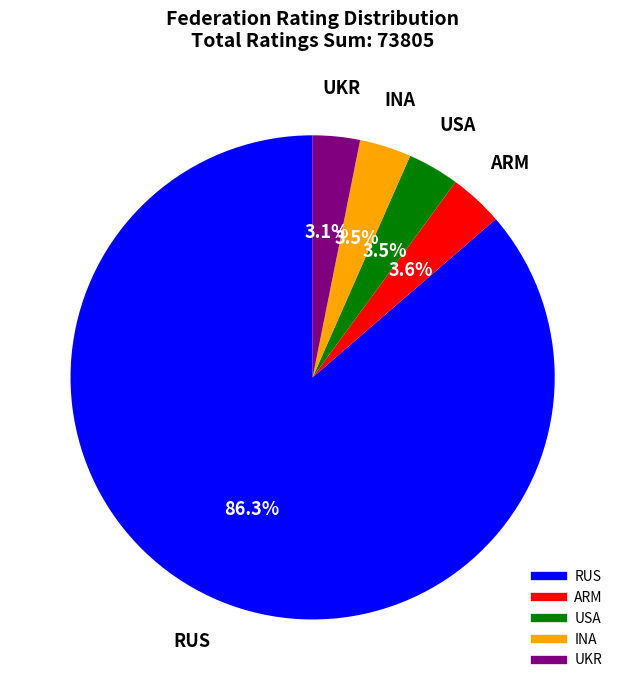

How many segments does this pie chart have?

5